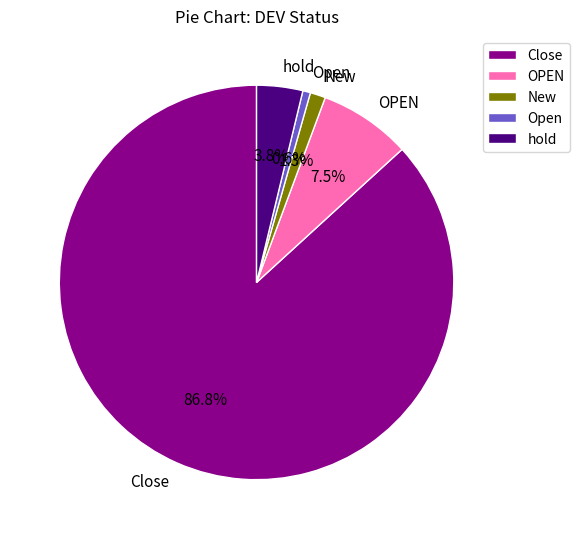

Approximately how many times larger is the value at Open compared to New?

0.5